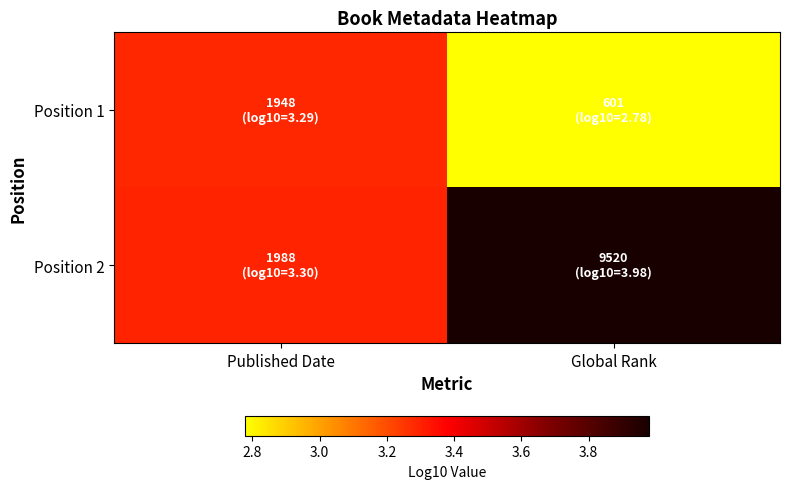

Rank the series by their maximum value, from lowest to highest.

Position 1, Position 2